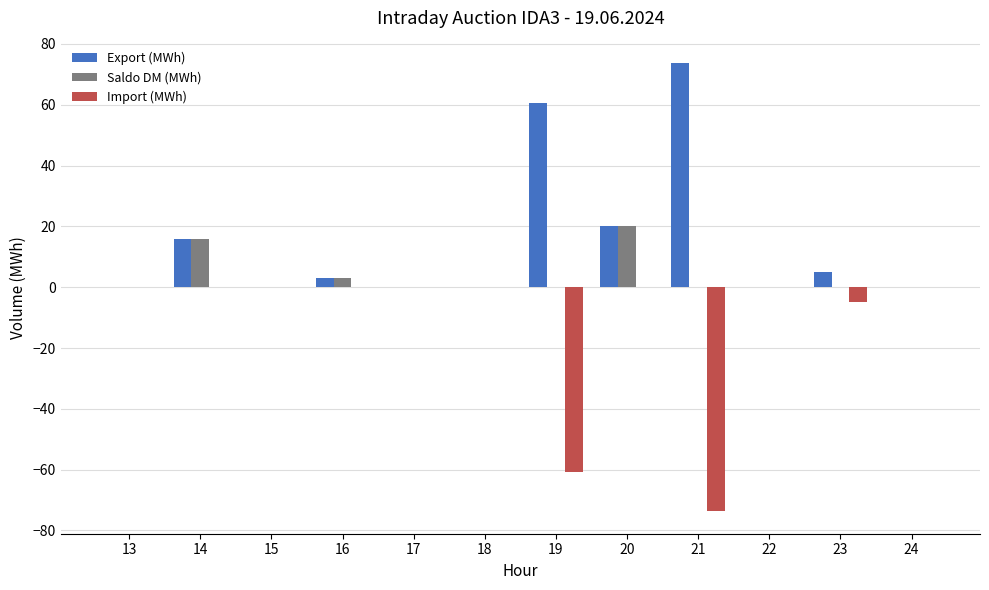

How many data points does each series have?

12